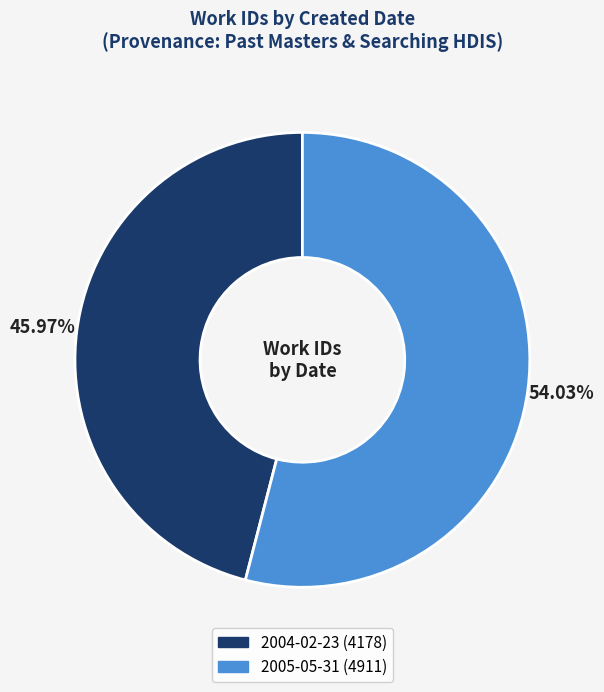

Which category has the biggest portion of the pie?

2005-05-31